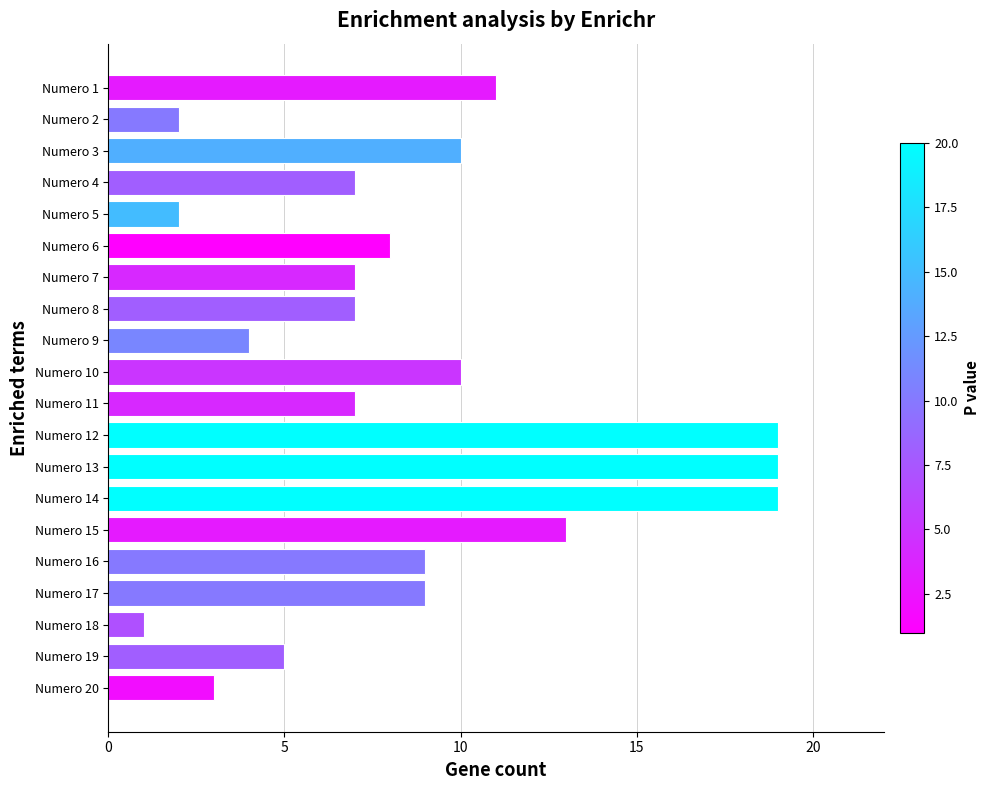

Which category has the lowest value across all series?

Numero 18